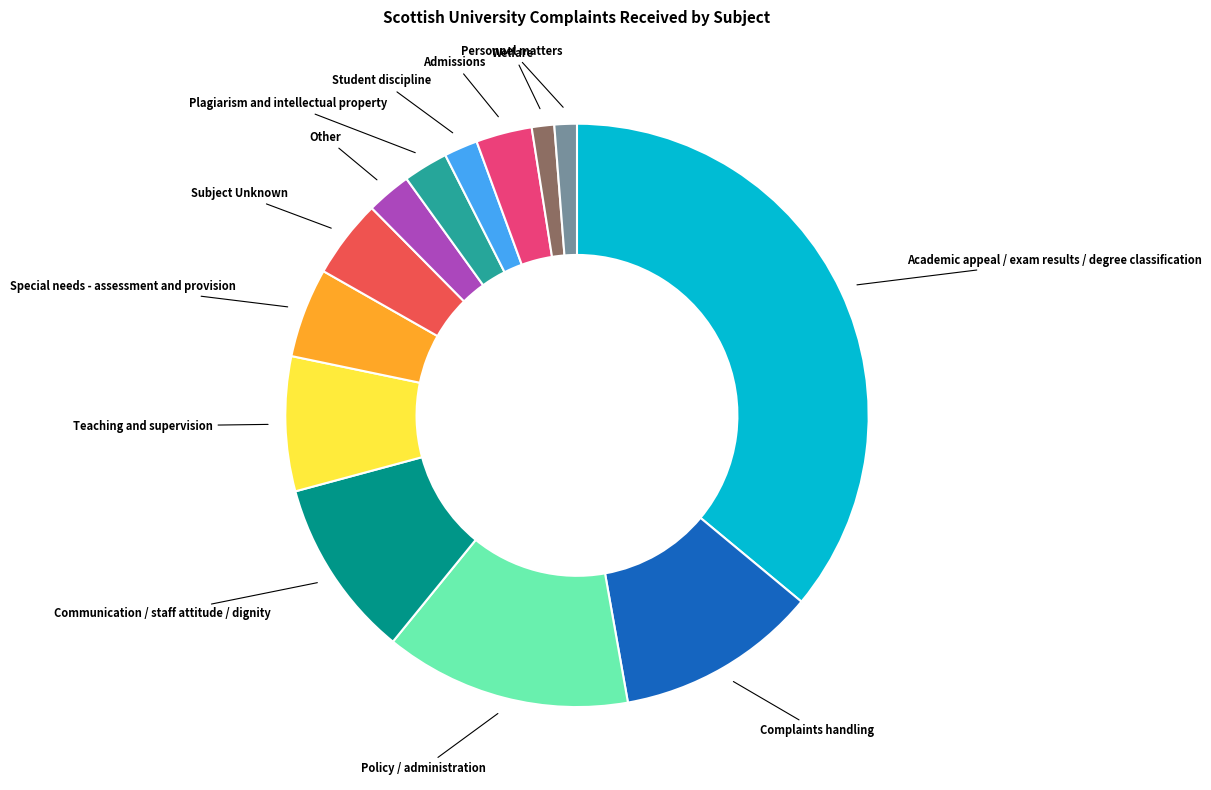

Is there a majority slice in this chart?

No